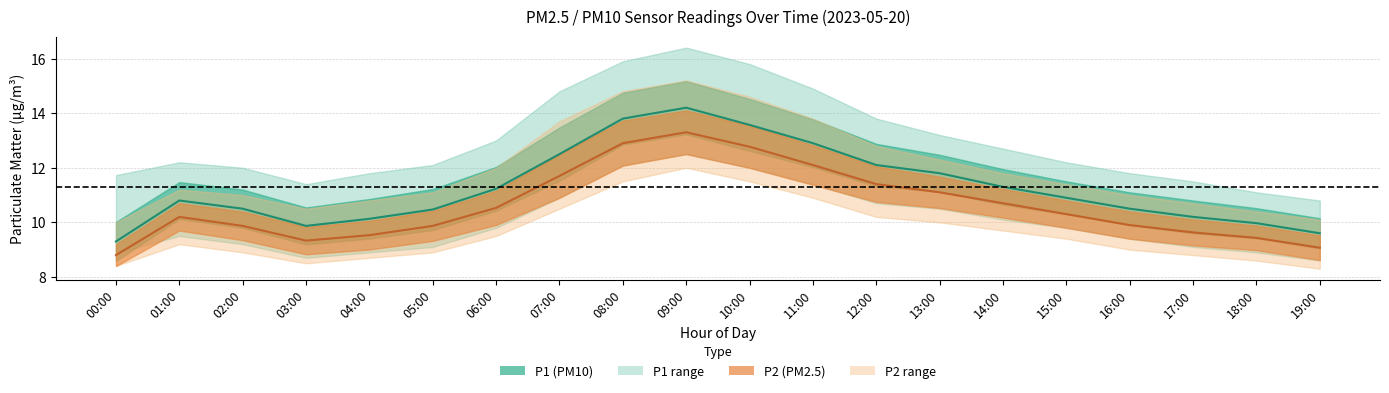

What is the average value of the P1_lower series?

10.0